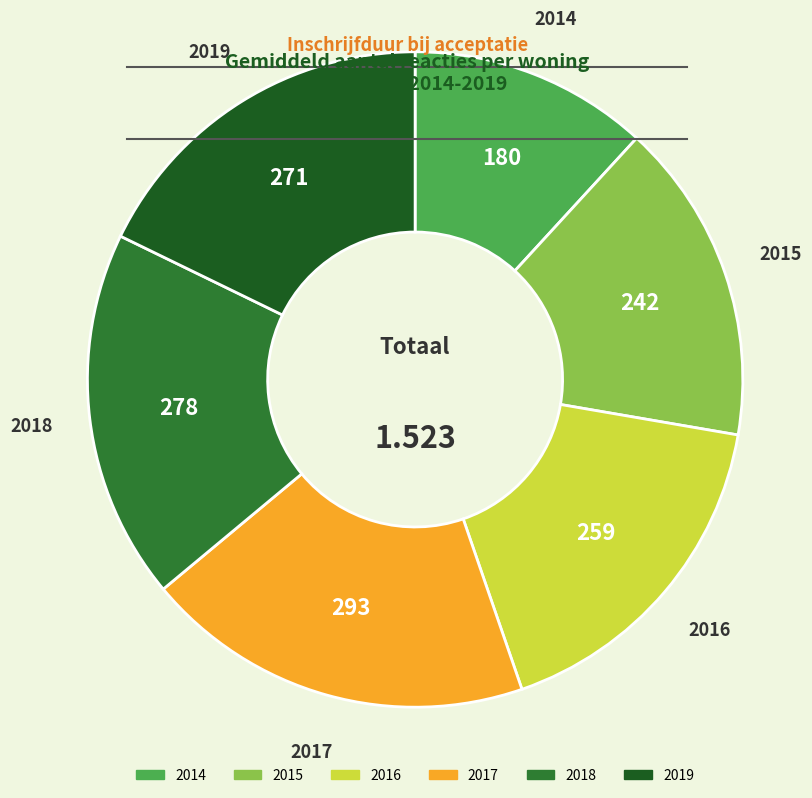

Combined, do 2018 and 2019 account for over 50%?

No